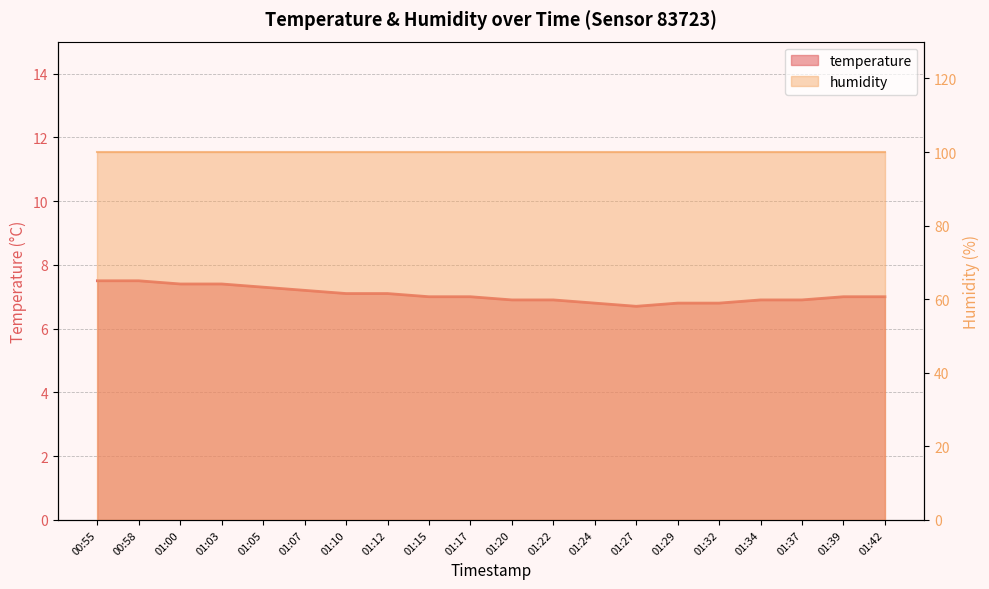

The value at 01:17 is 7.0. True or false?

True